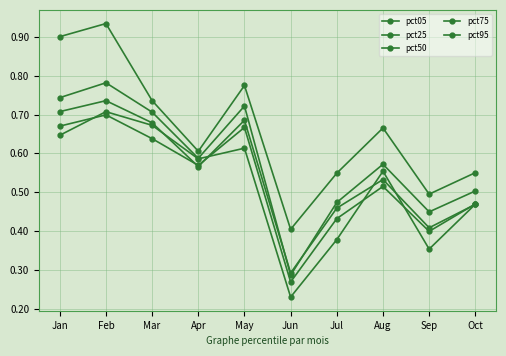

What is the value of the pct75 point at the 8th from the left?

0.6